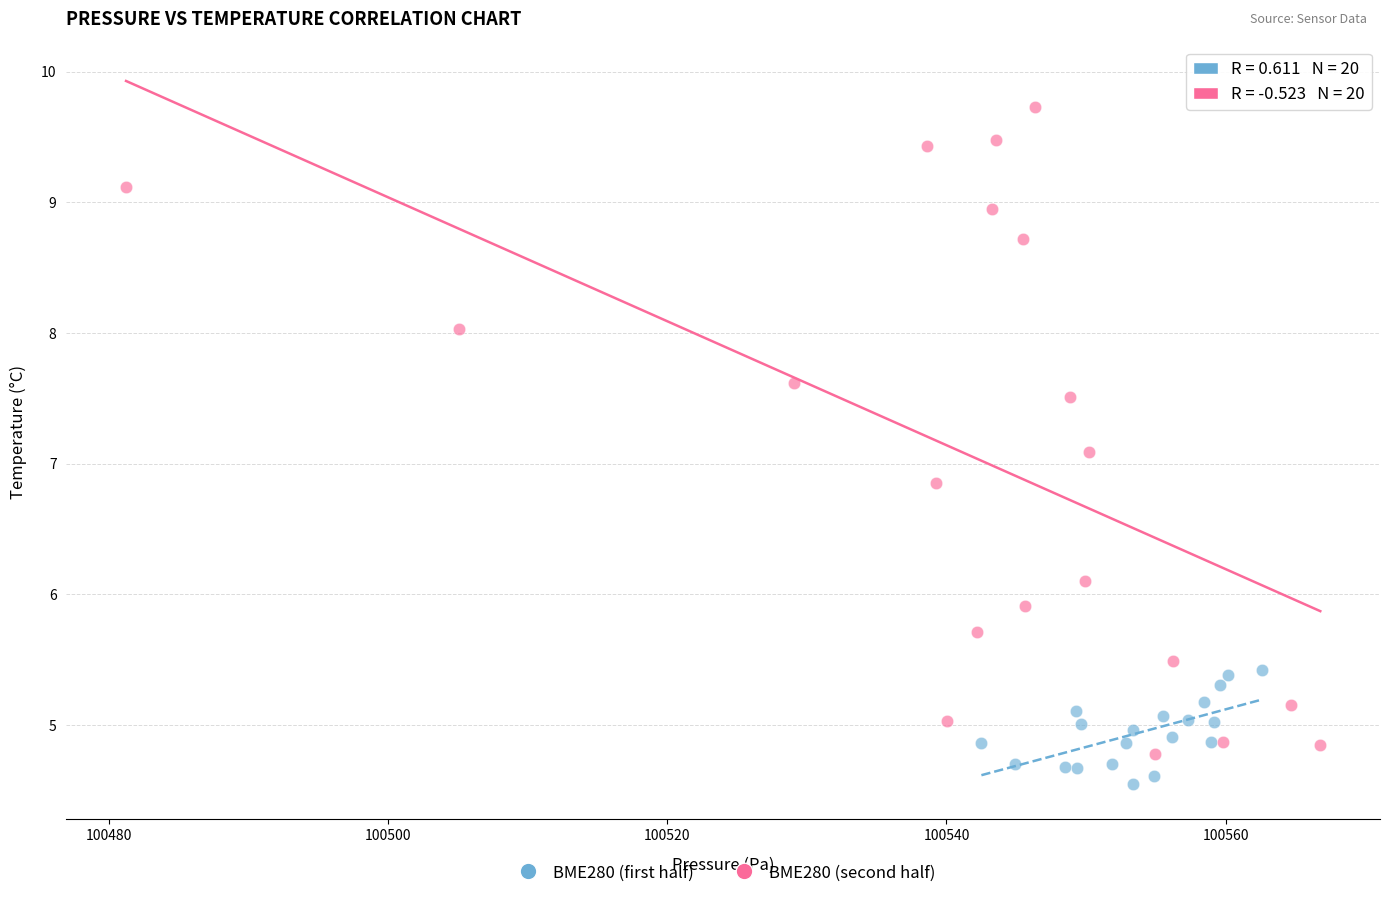

Which series has the widest spread of Y values?

BME280 (second half)